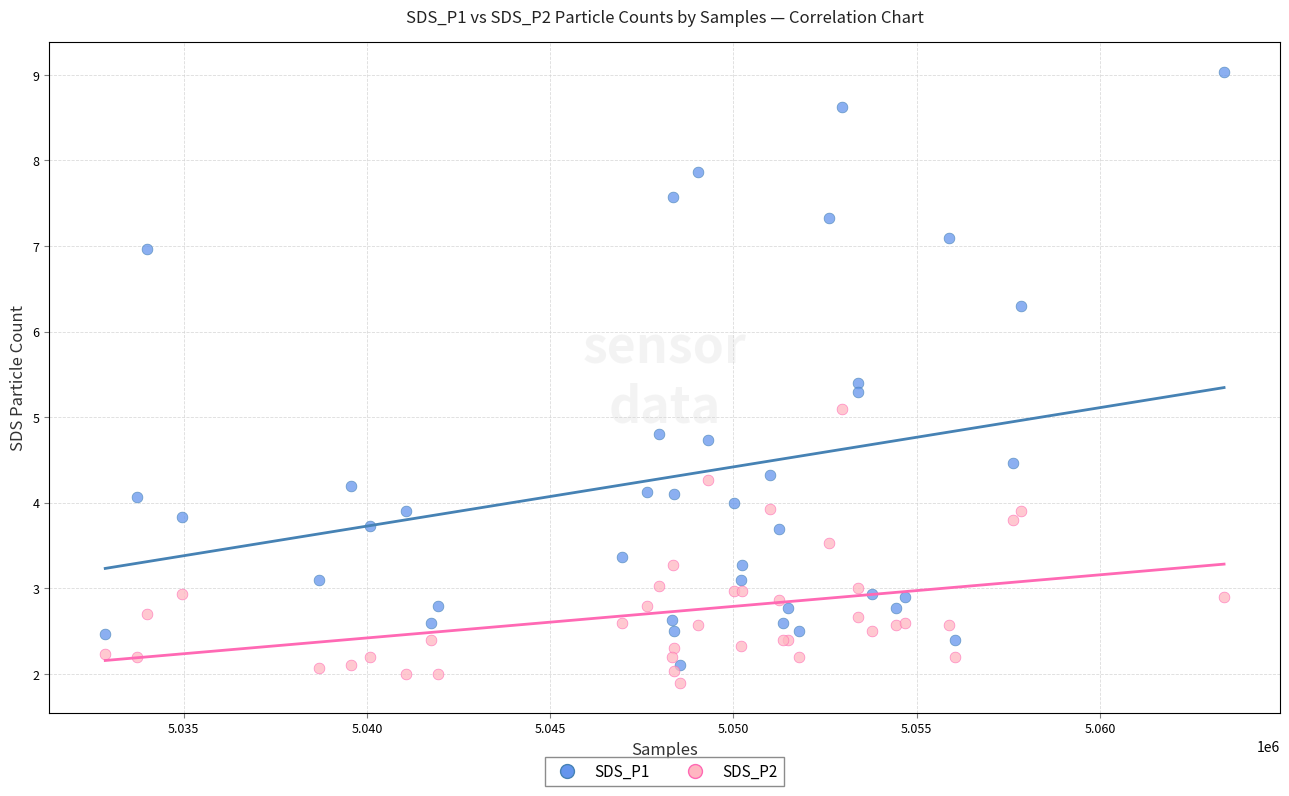

Across all series, what Y value is closest to 5?

5.1